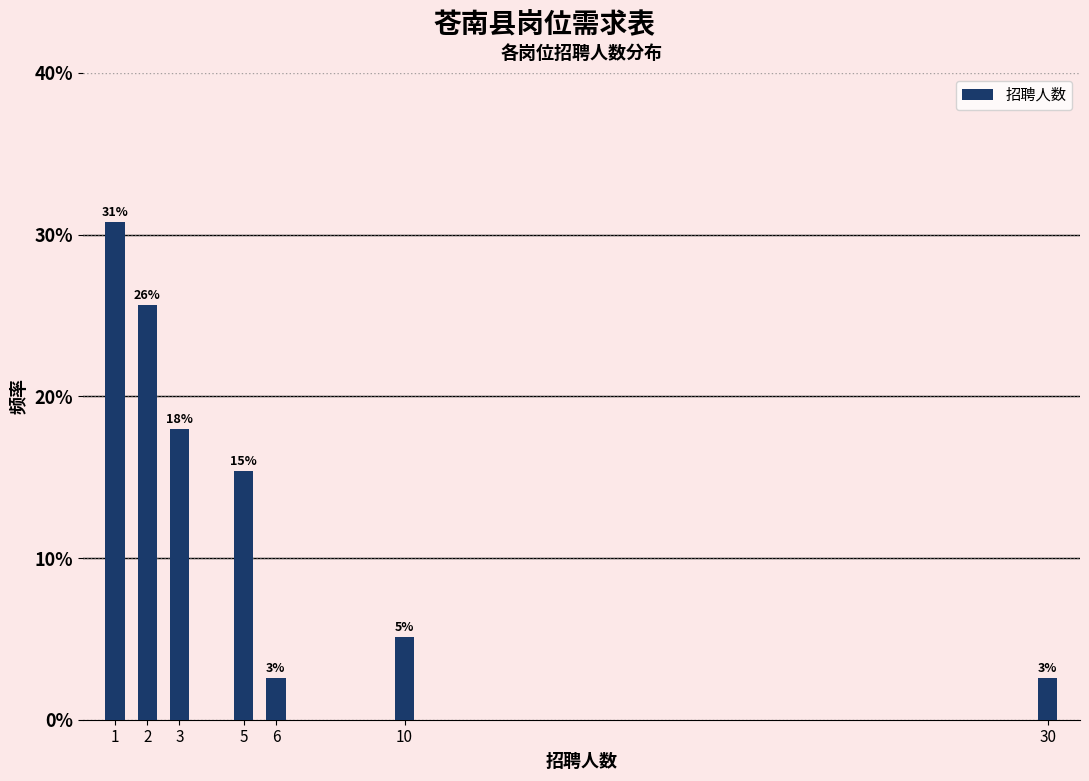

Does the chart contain any negative values?

No